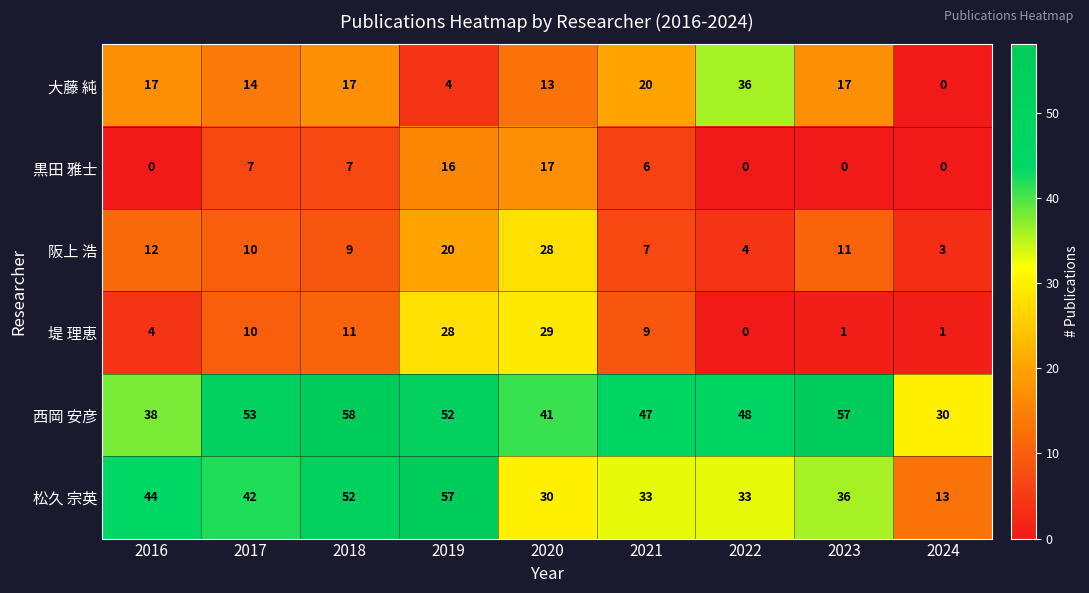

What is the total value across all series at 2024?

47